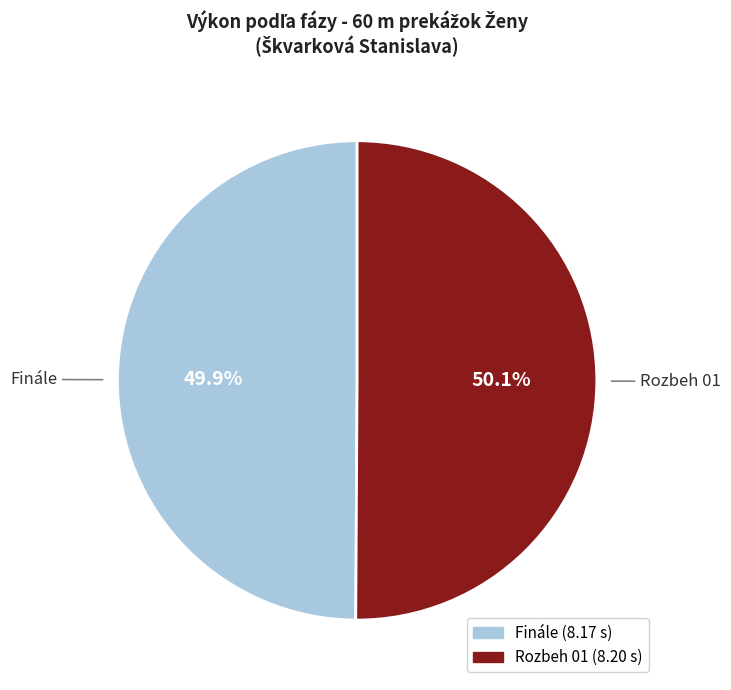

What portion of the pie excludes Finále?

50.1%